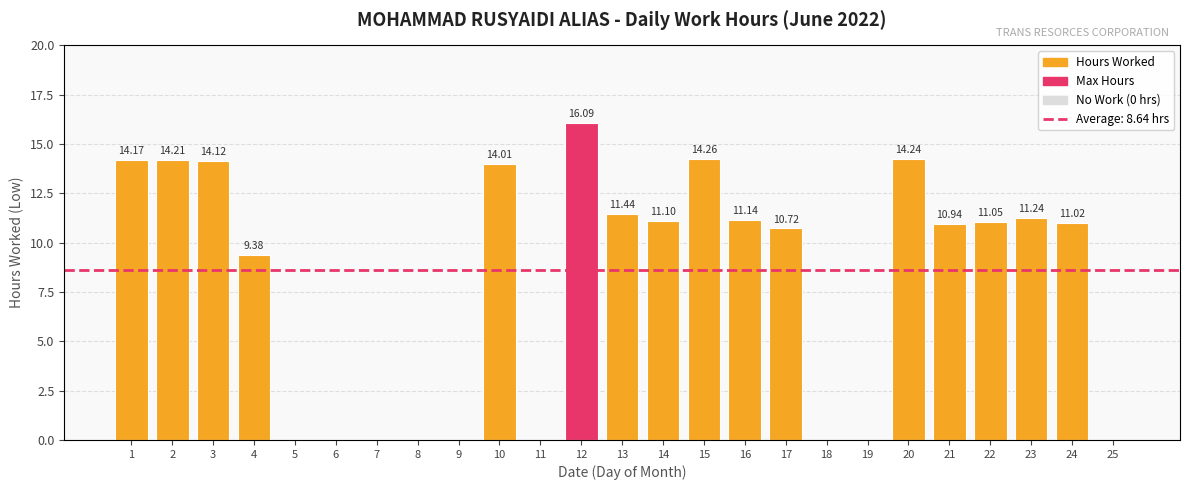

Reading left to right, extract all data points from this chart.

14.2	14.2	14.1	9.4	0.0	0.0	0.0	0.0	0.0	14.0	0.0	16.1	11.4	11.1	14.3	11.1	10.7	0.0	0.0	14.2	10.9	11.1	11.2	11.0	0.0